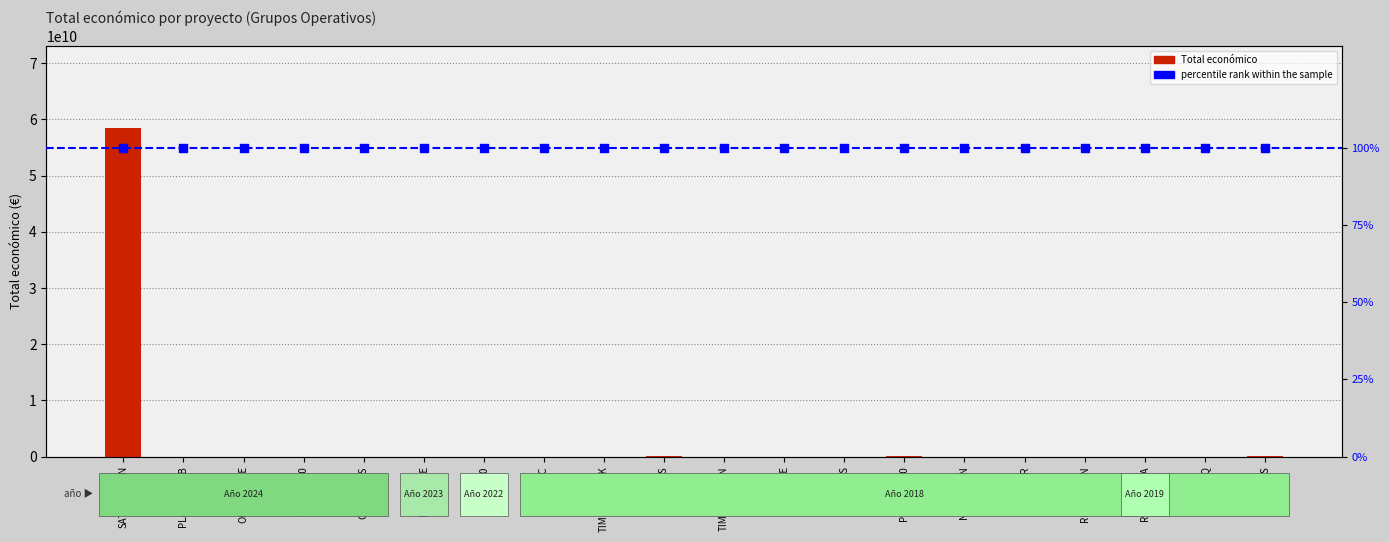

Which series has the largest total across all categories?

Total económico